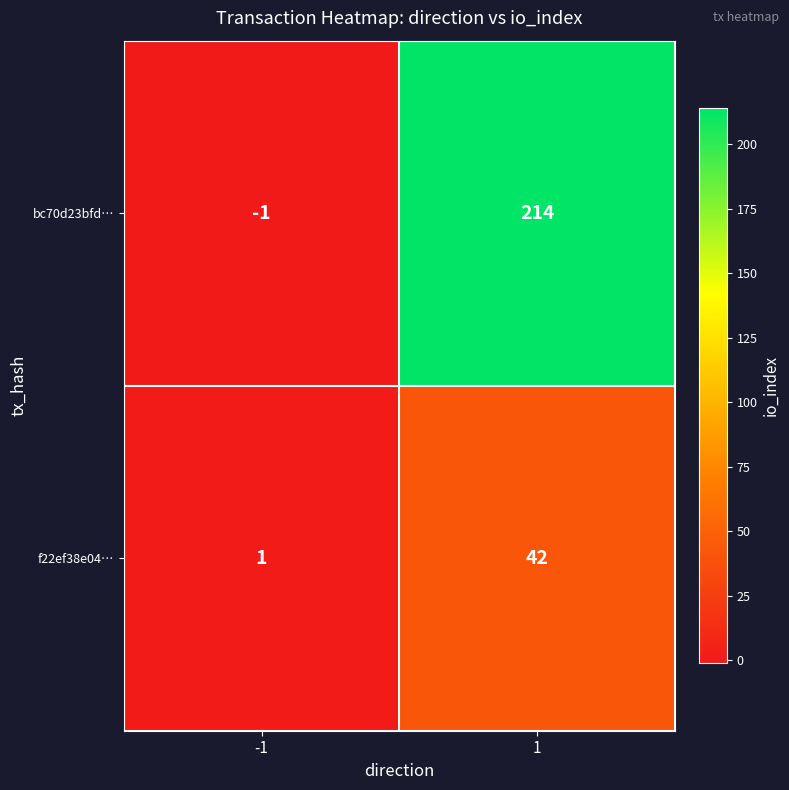

What is the spread (max minus min) of values at -1?

2